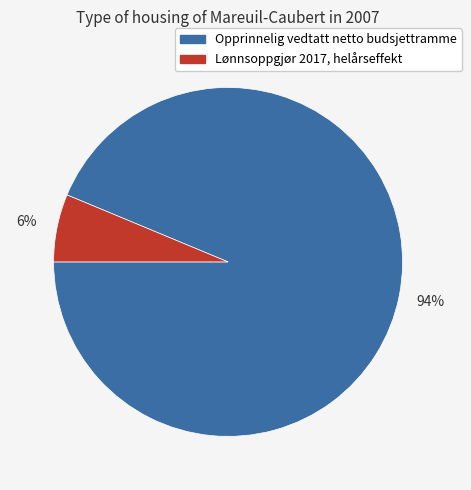

True or false: Opprinnelig vedtatt netto budsjettramme accounts for 99% of the total.

False